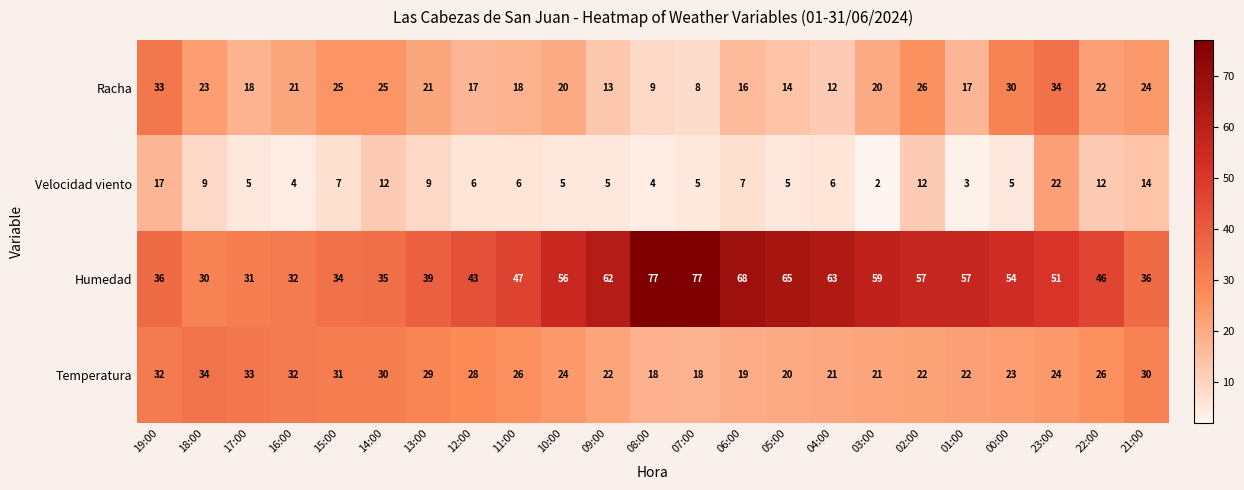

Which series has the widest spread of values?

Humedad